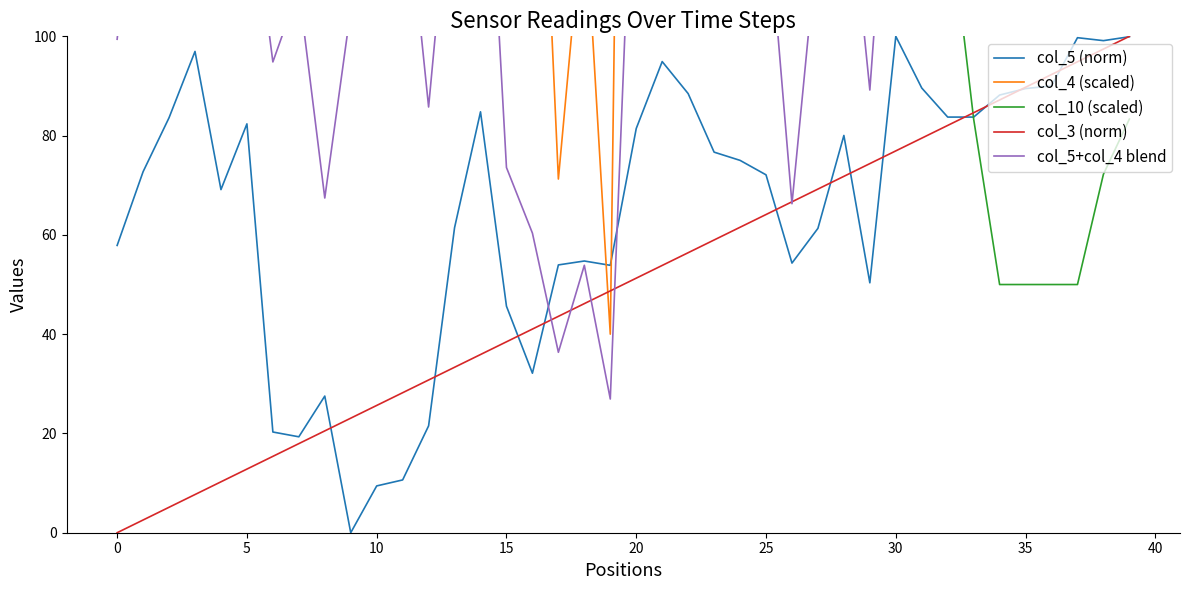

Which series changed the most between 16 and 19?

col_4 (scaled)